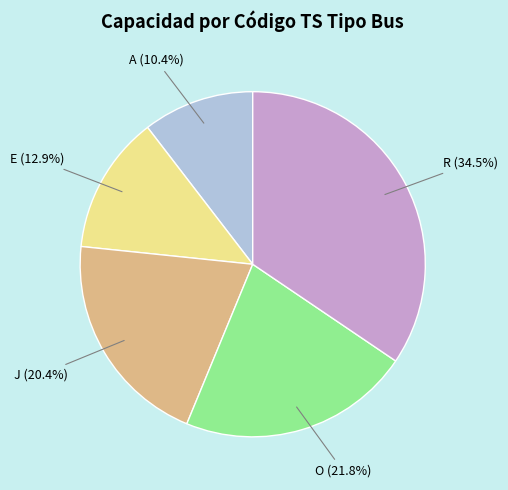

Does R represent more than half of the total?

No